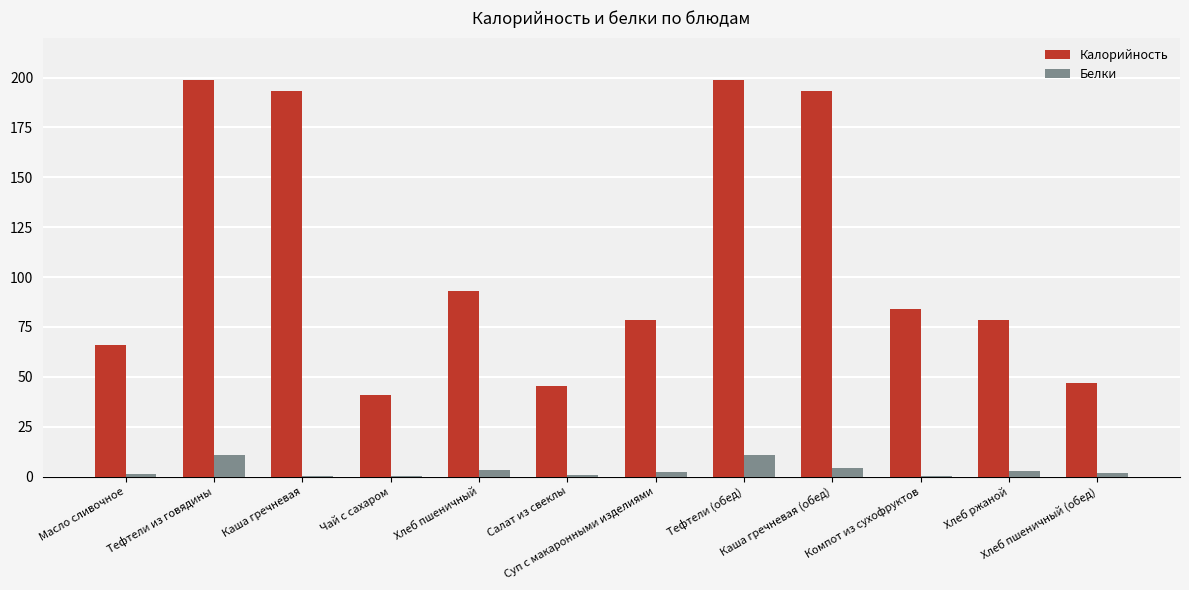

What are all the series names shown in the legend?

Калорийность, Белки